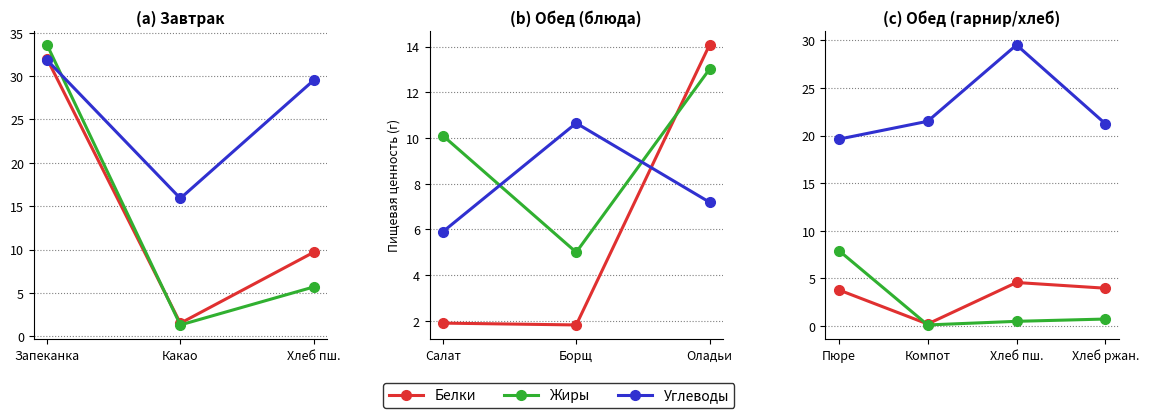

What is the difference between the highest and lowest values at Хлеб ржан.?

20.5